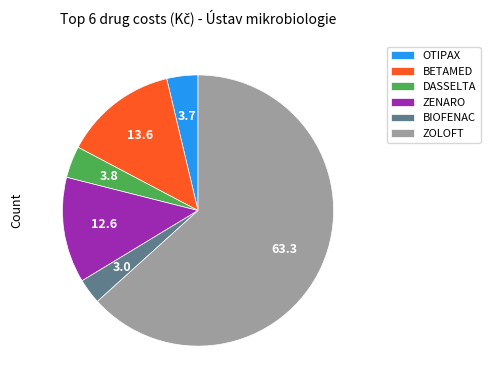

Does BIOFENAC account for over 50% of the chart?

No